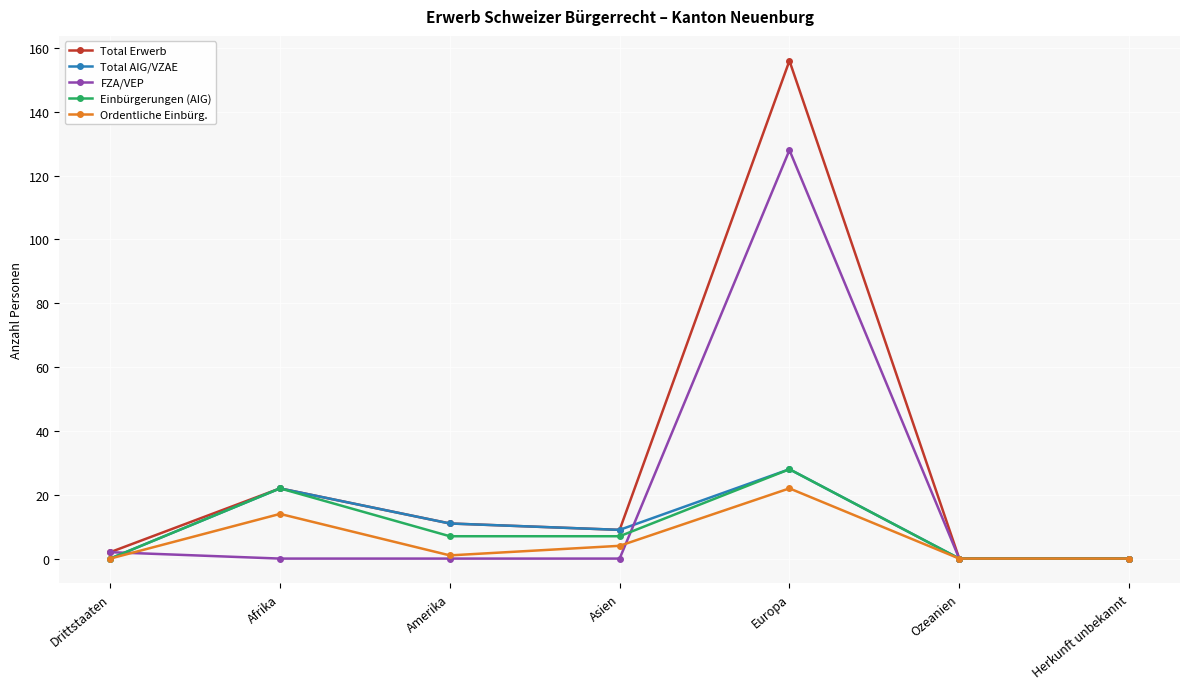

Which series has the widest spread of values?

Total Erwerb